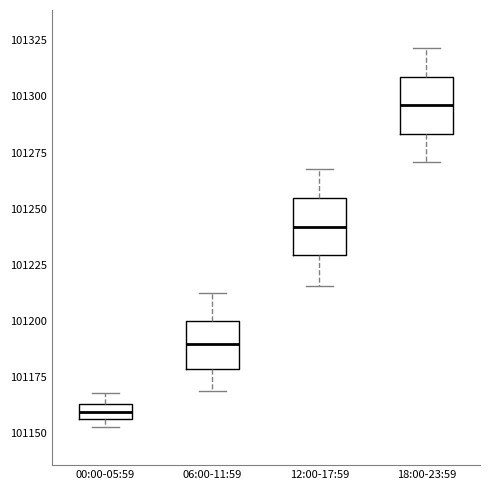

Where is the lower edge of the box for 06:00-11:59 on the y-axis? The values are not printed on the chart, so give them approximately, as read against the axis.

101180